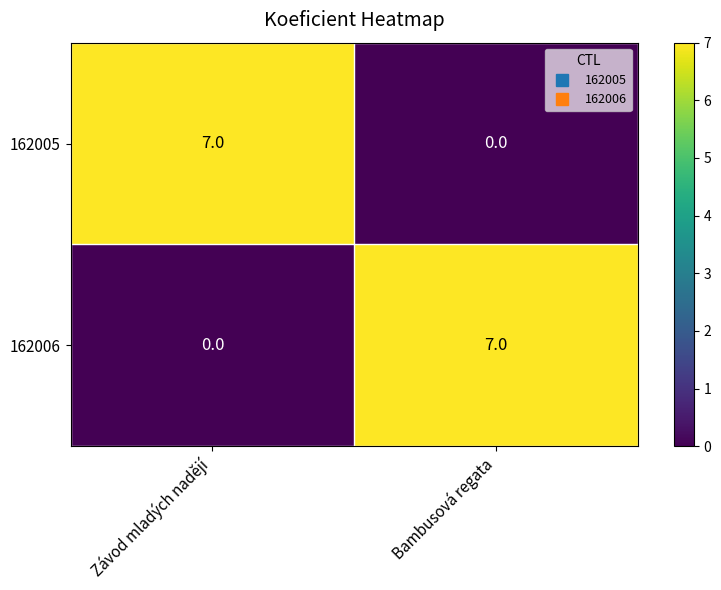

Reading left to right, extract all data points from this chart.

162005: Závod mladých nadějí=7	Bambusová regata=0
162006: Závod mladých nadějí=0	Bambusová regata=7